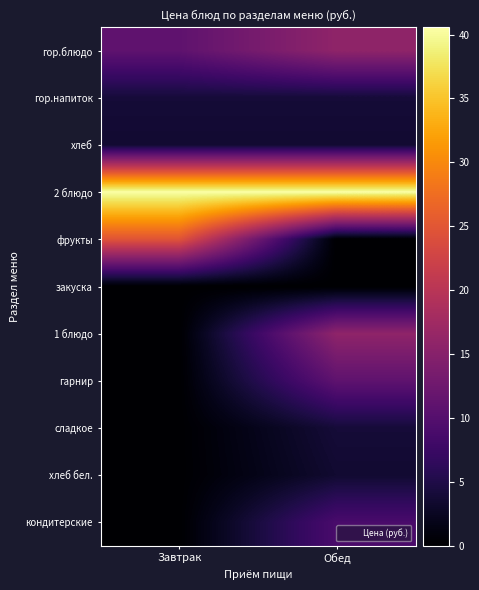

Which series has the largest range (max minus min)?

фрукты